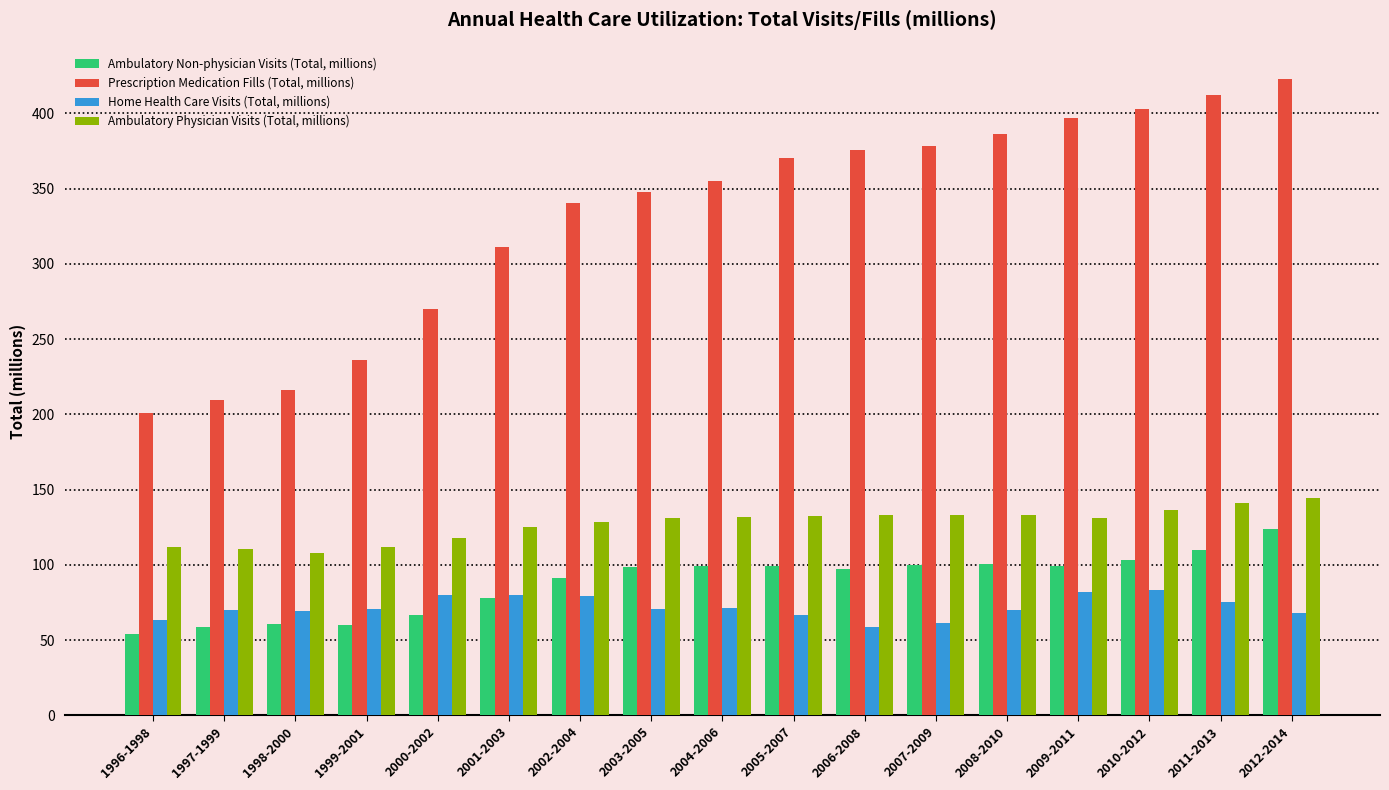

What position from the right is 2004-2006?

9